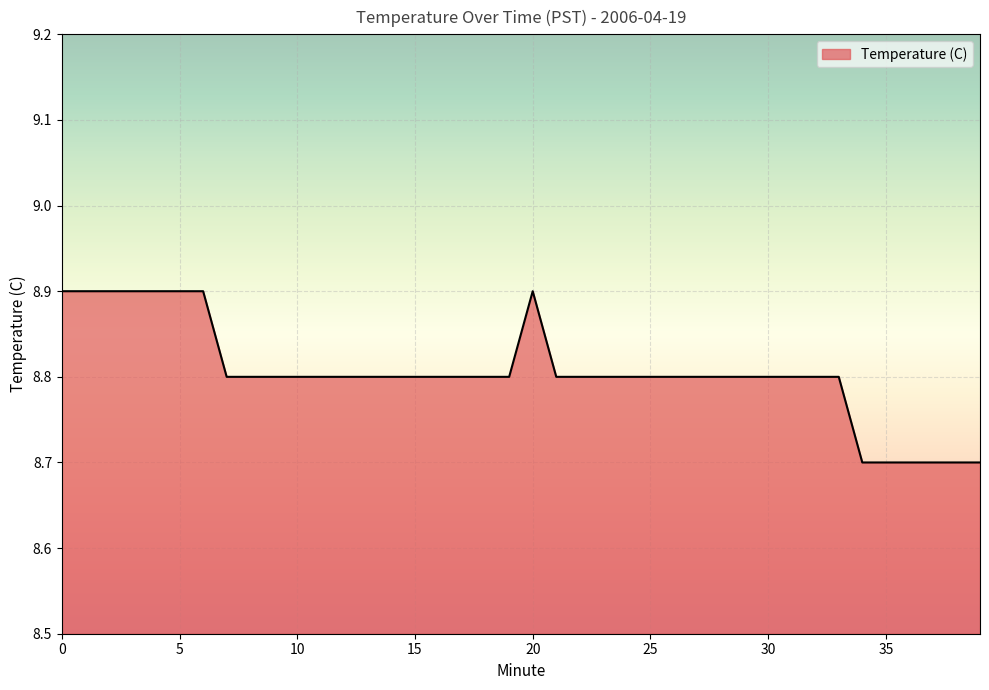

What is the difference between the second highest and minimum values?

0.2